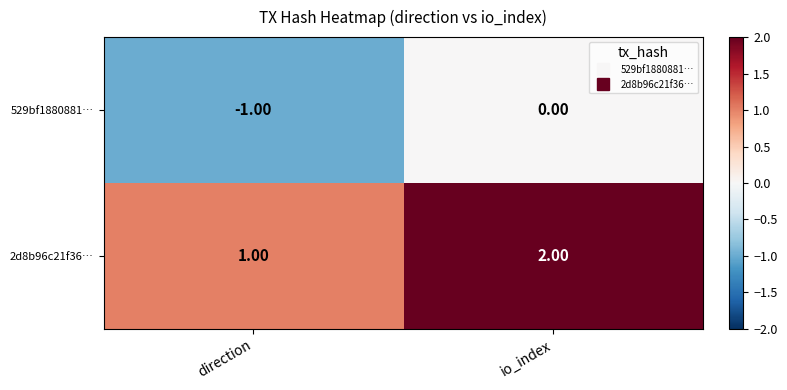

How many values in the 2d8b96c21f36… series are below 2?

1